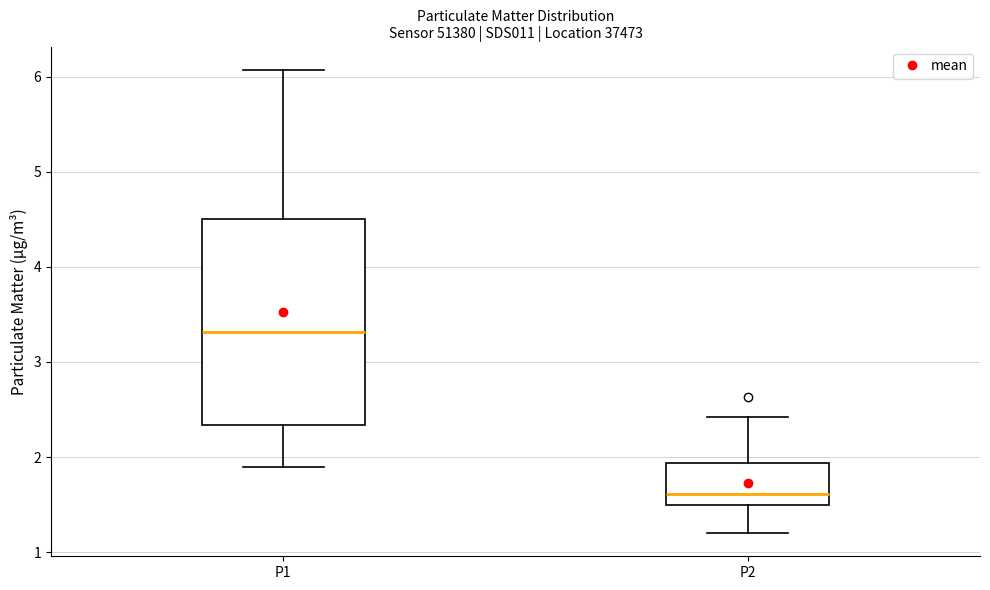

Which box's median line is the lowest?

P2